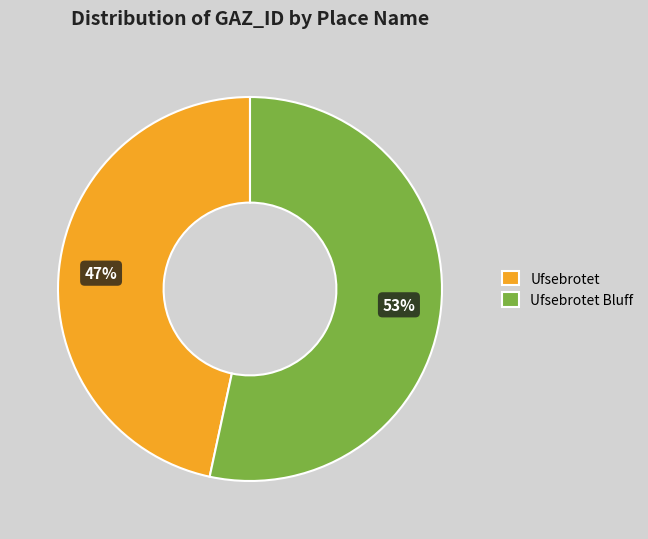

Do Ufsebrotet Bluff and Ufsebrotet together represent more than half of the pie?

Yes